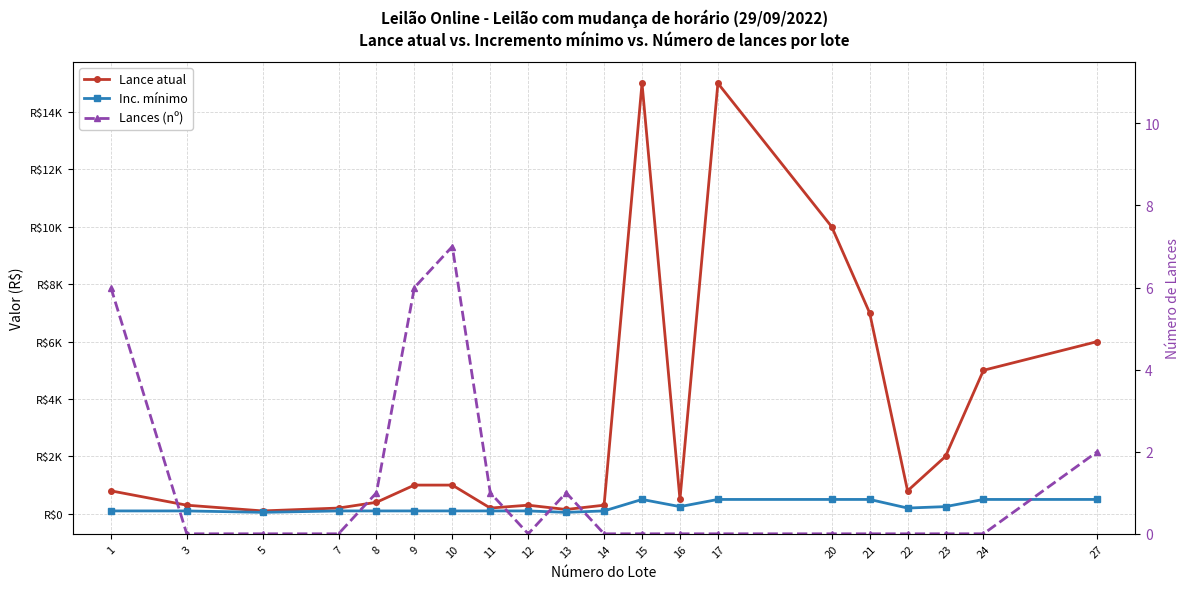

Is the value of Lances (nº) at 11 greater than the value of Lance atual at 1?

No